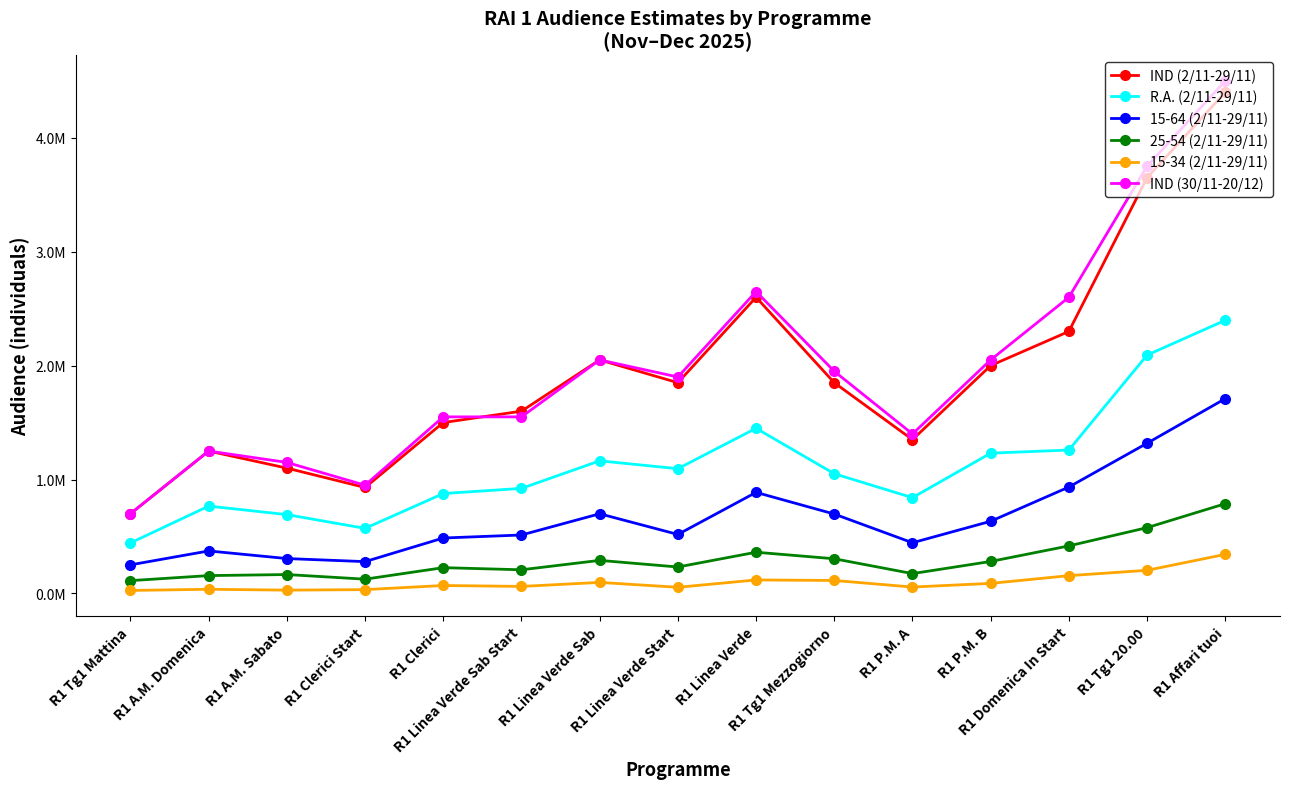

What is the minimum value shown in the chart?

26040